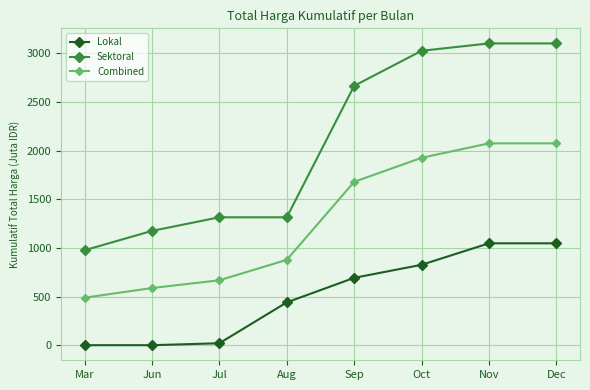

The Lokal series shows 1047.5 at Nov. True or false?

True